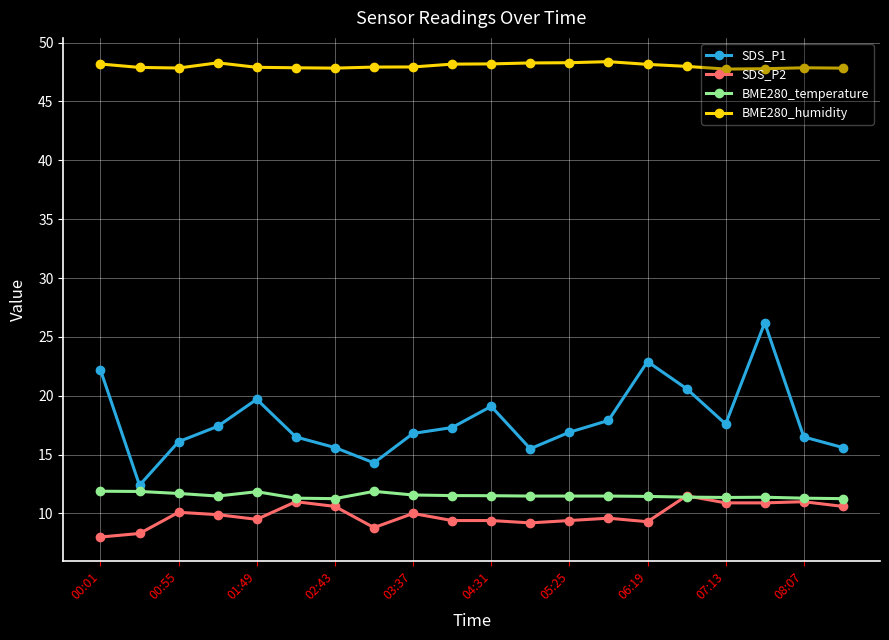

True or false: SDS_P1 and BME280_humidity intersect in this chart.

False